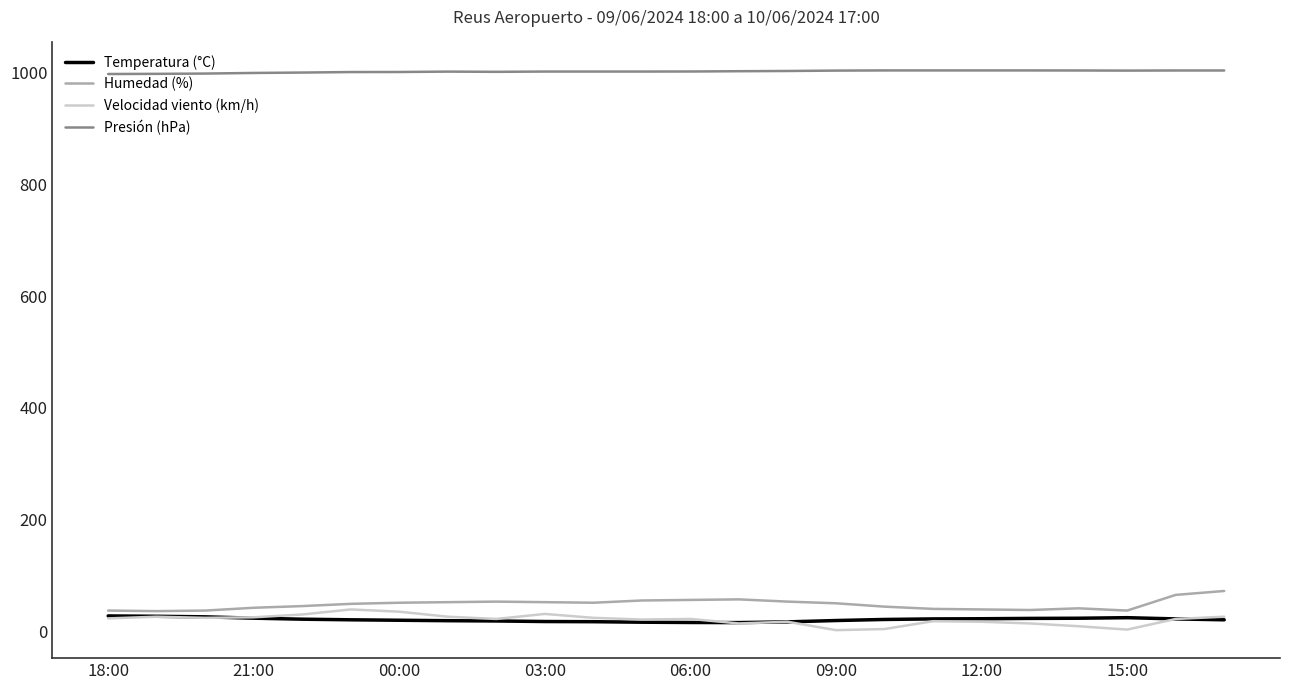

Which series has the largest total across all categories?

Presión (hPa)